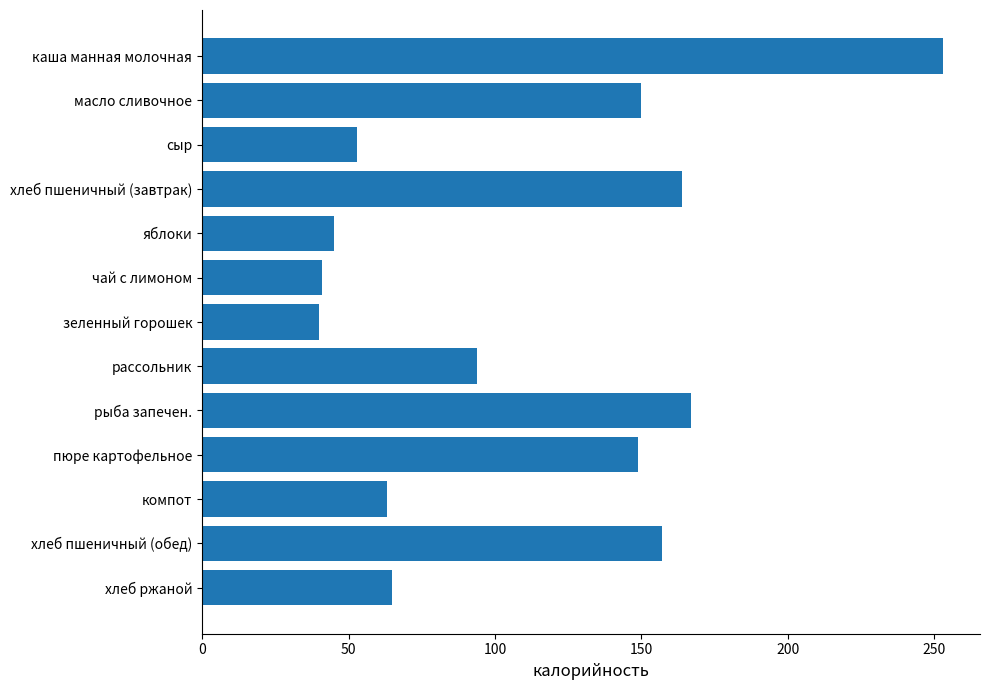

At which label is the value closest to 146?

пюре картофельное